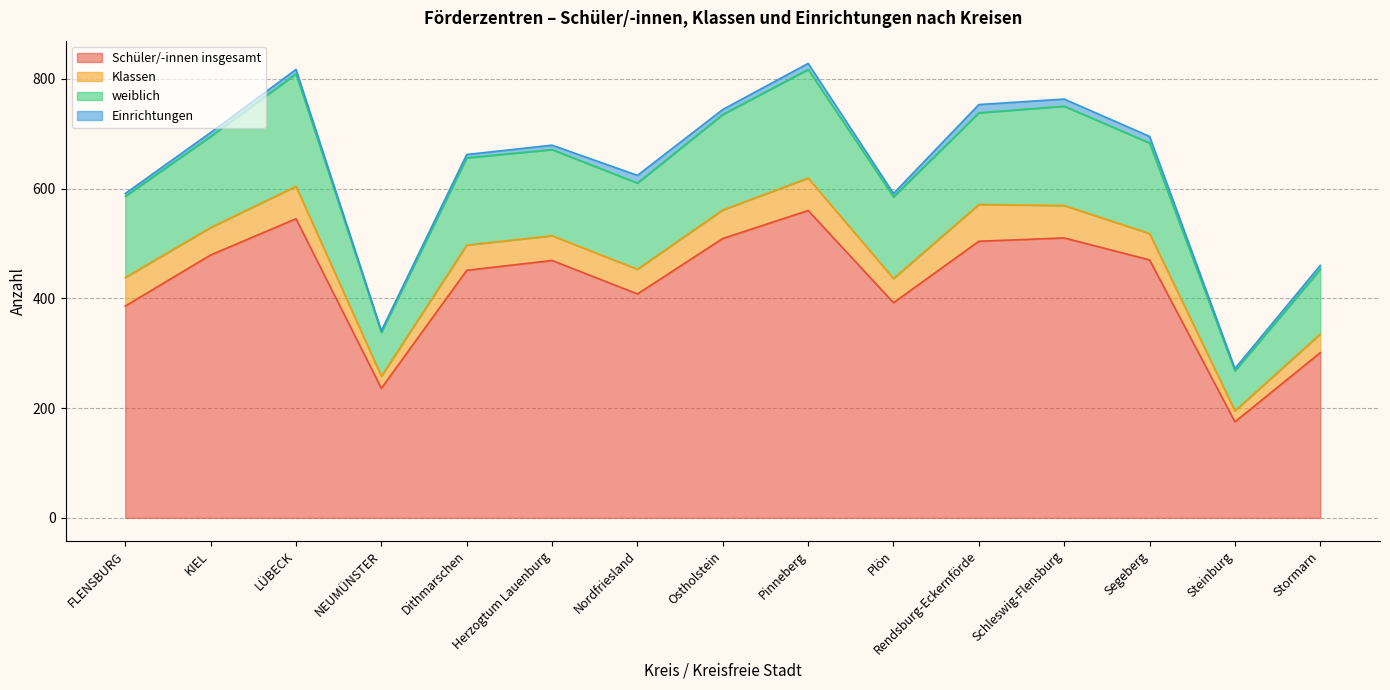

Which category has the lowest value in the Schüler/-innen insgesamt series?

Steinburg